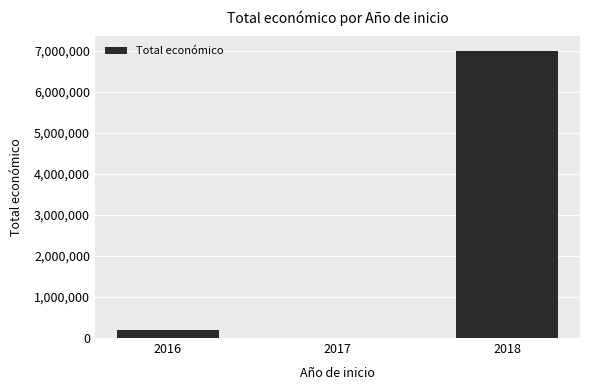

Is it true that the value at 2018 is 6999771?

True